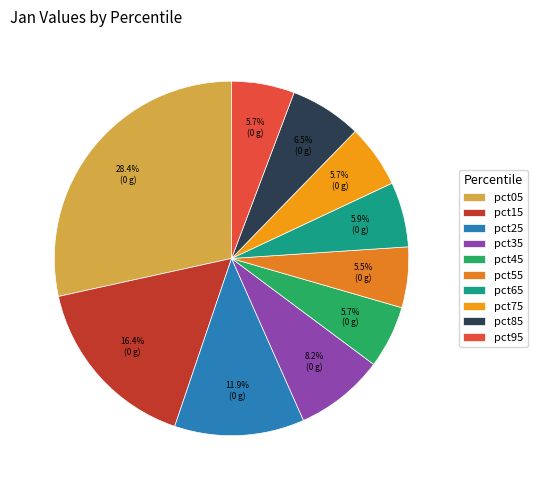

To the nearest percent, what is the average slice percentage?

10%